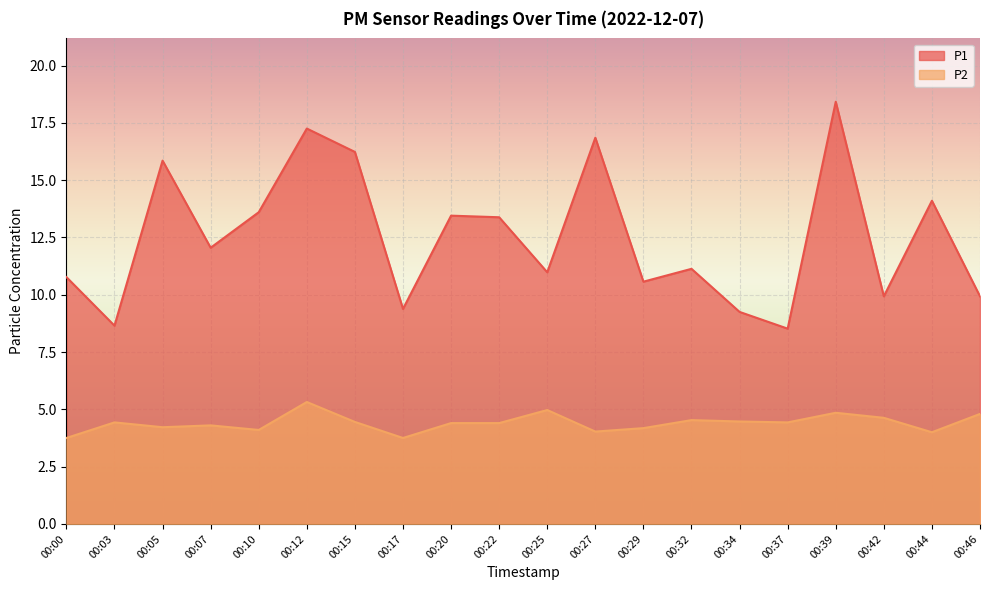

Reading right to left, list all the values displayed in this chart.

P1: 9.9	14.1	9.9	18.4	8.5	9.2	11.1	10.6	16.9	11.0	13.4	13.4	9.4	16.2	17.2	13.6	12.1	15.8	8.7	10.8
P2: 4.8	4.0	4.6	4.8	4.4	4.5	4.5	4.2	4.0	5.0	4.4	4.4	3.8	4.5	5.3	4.1	4.3	4.2	4.4	3.8